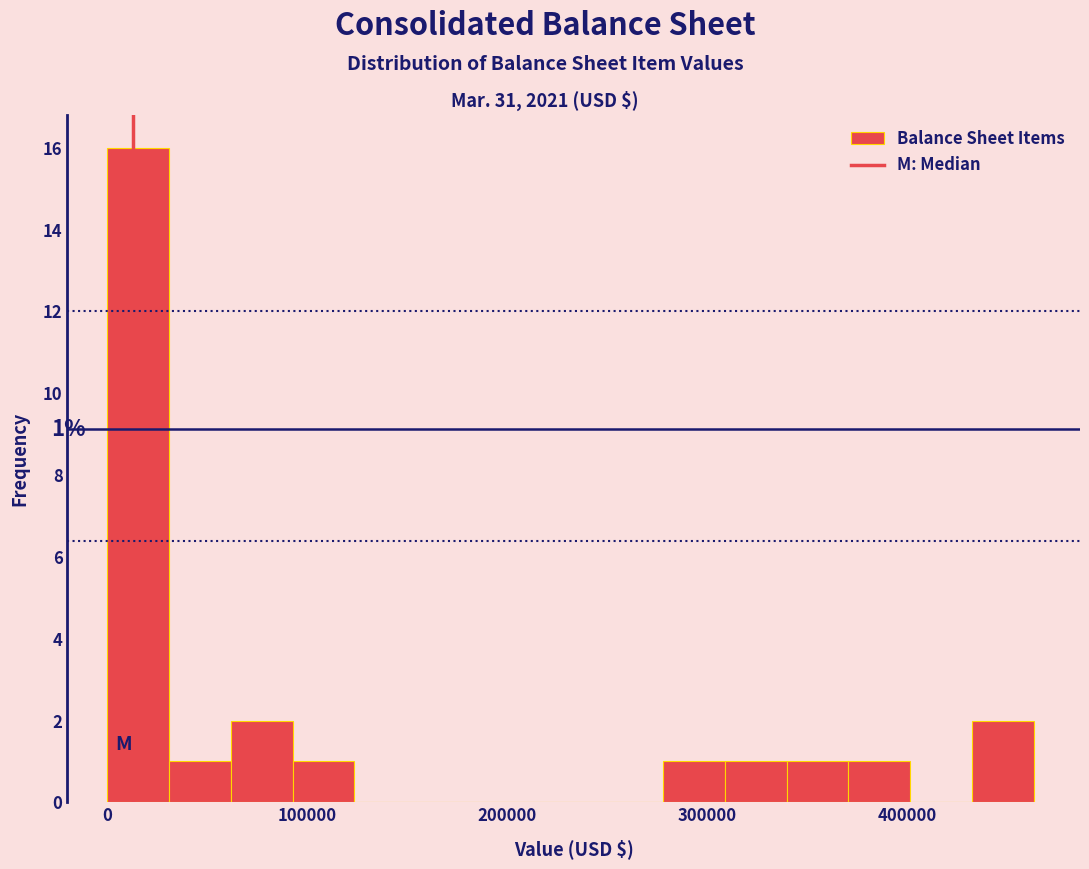

Around what value on the x-axis is the tallest bar? Give the approximate position of its centre, as read against the axis.

20000